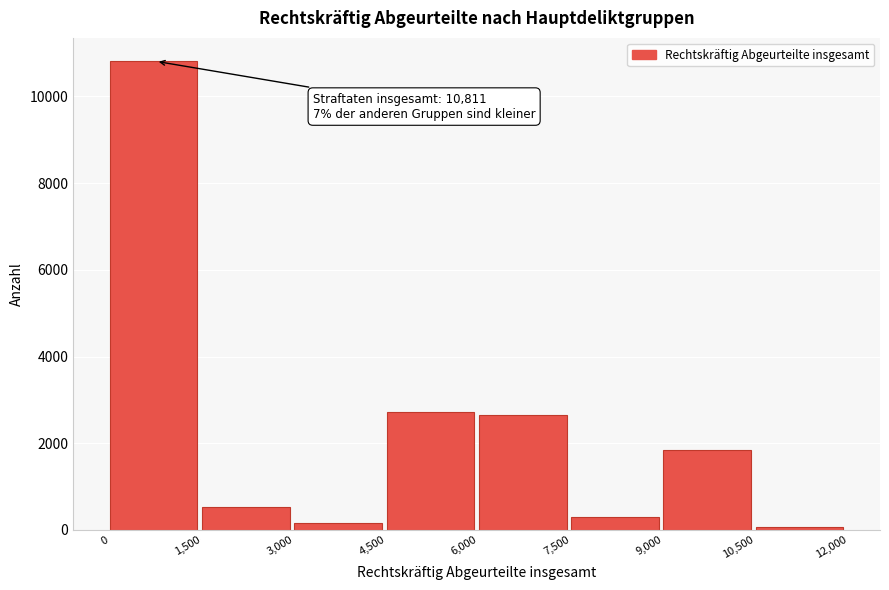

Reading left to right, list all the values displayed in this chart.

10811	528	149	2716	2647	296	1836	59